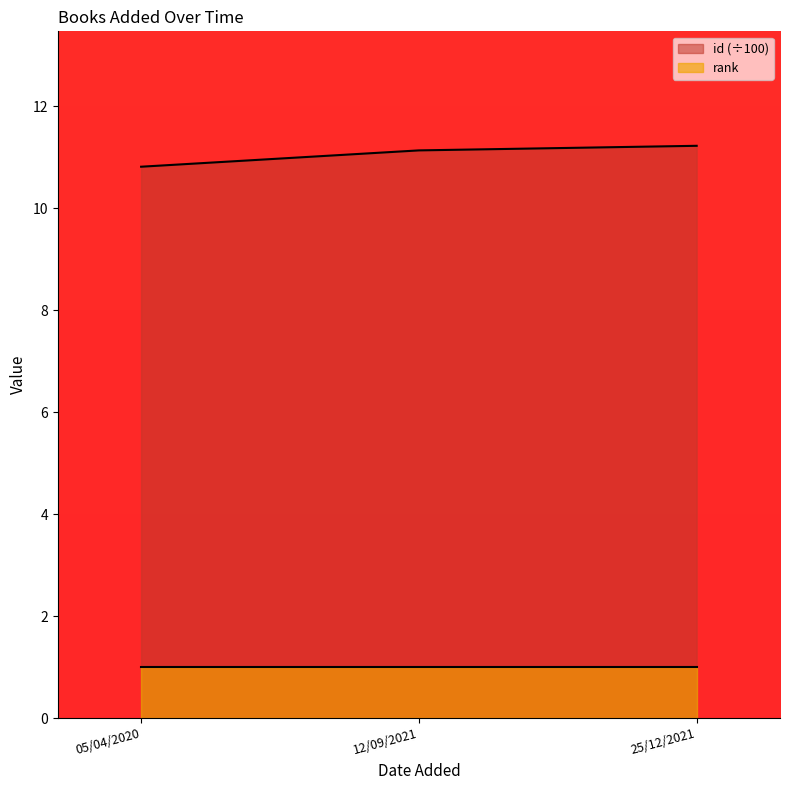

The chart shows a value of 17.6 at 05/04/2020. True or false?

False